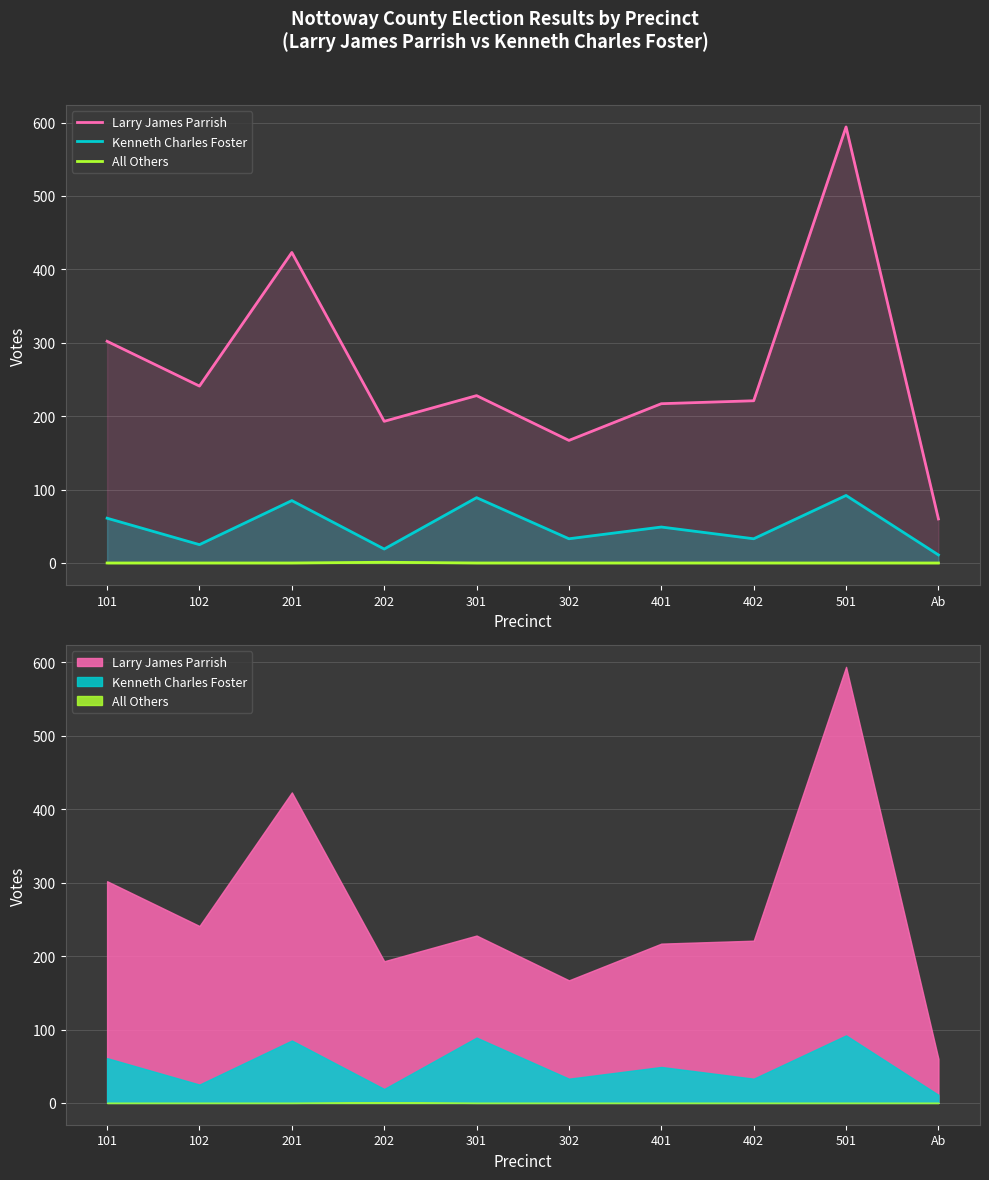

What is the total value across all series at 102?

266